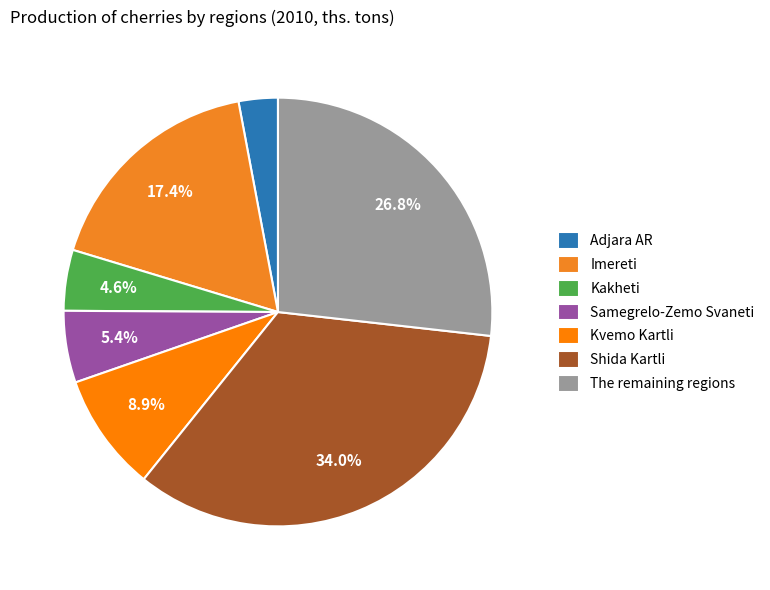

To the nearest percent, what is the difference between the Imereti and Shida Kartli slice percentages?

17%